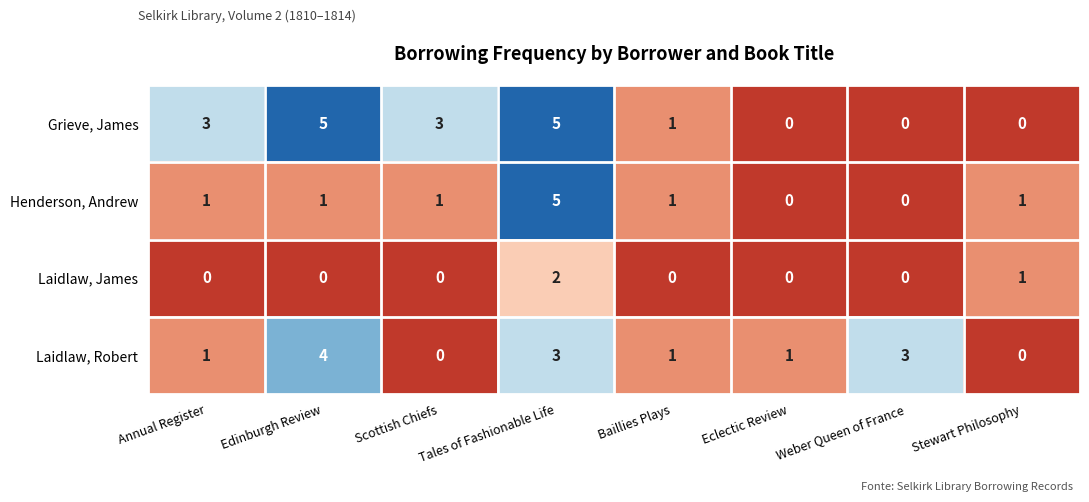

Is it true that Henderson, Andrew equals -3 at Eclectic Review?

False